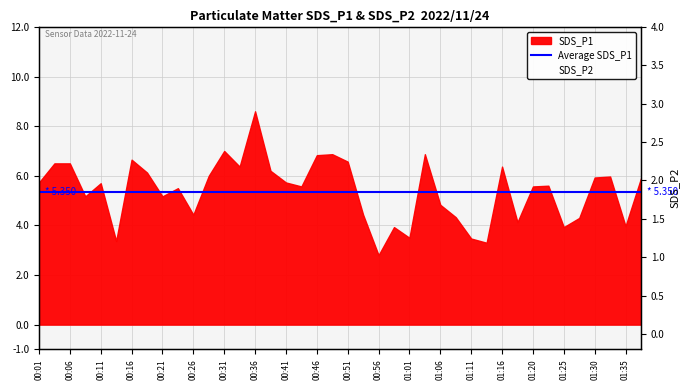

What is the value of the SDS_P2 point at the 14th from the left?

1.6